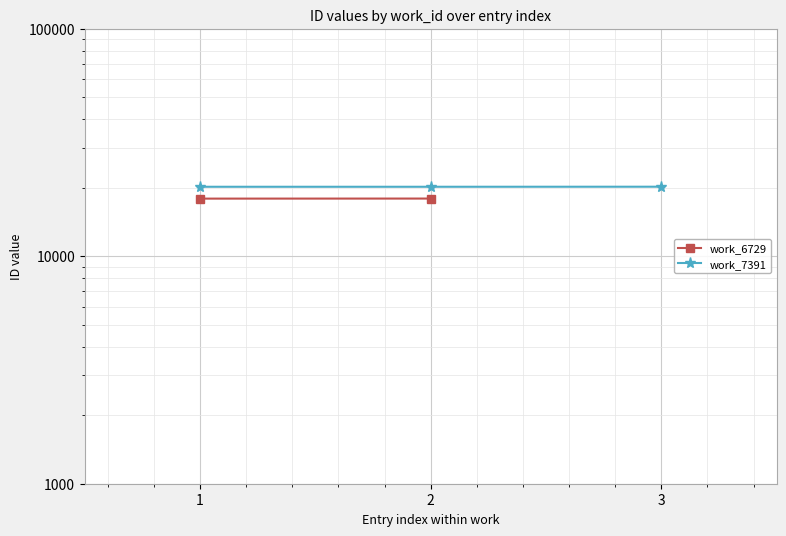

What is the difference between the maximum and minimum values?

12